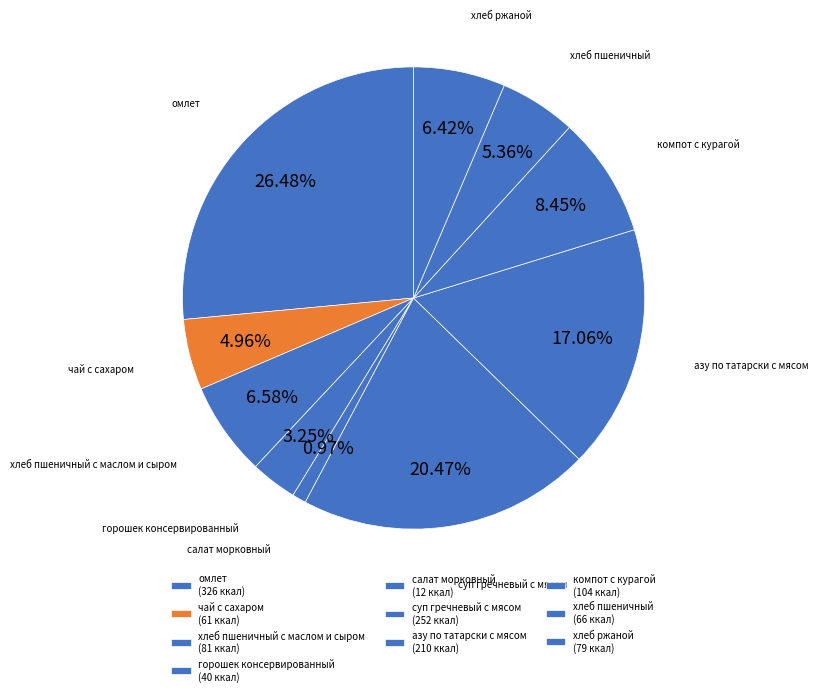

Count the number of slices in the pie.

10